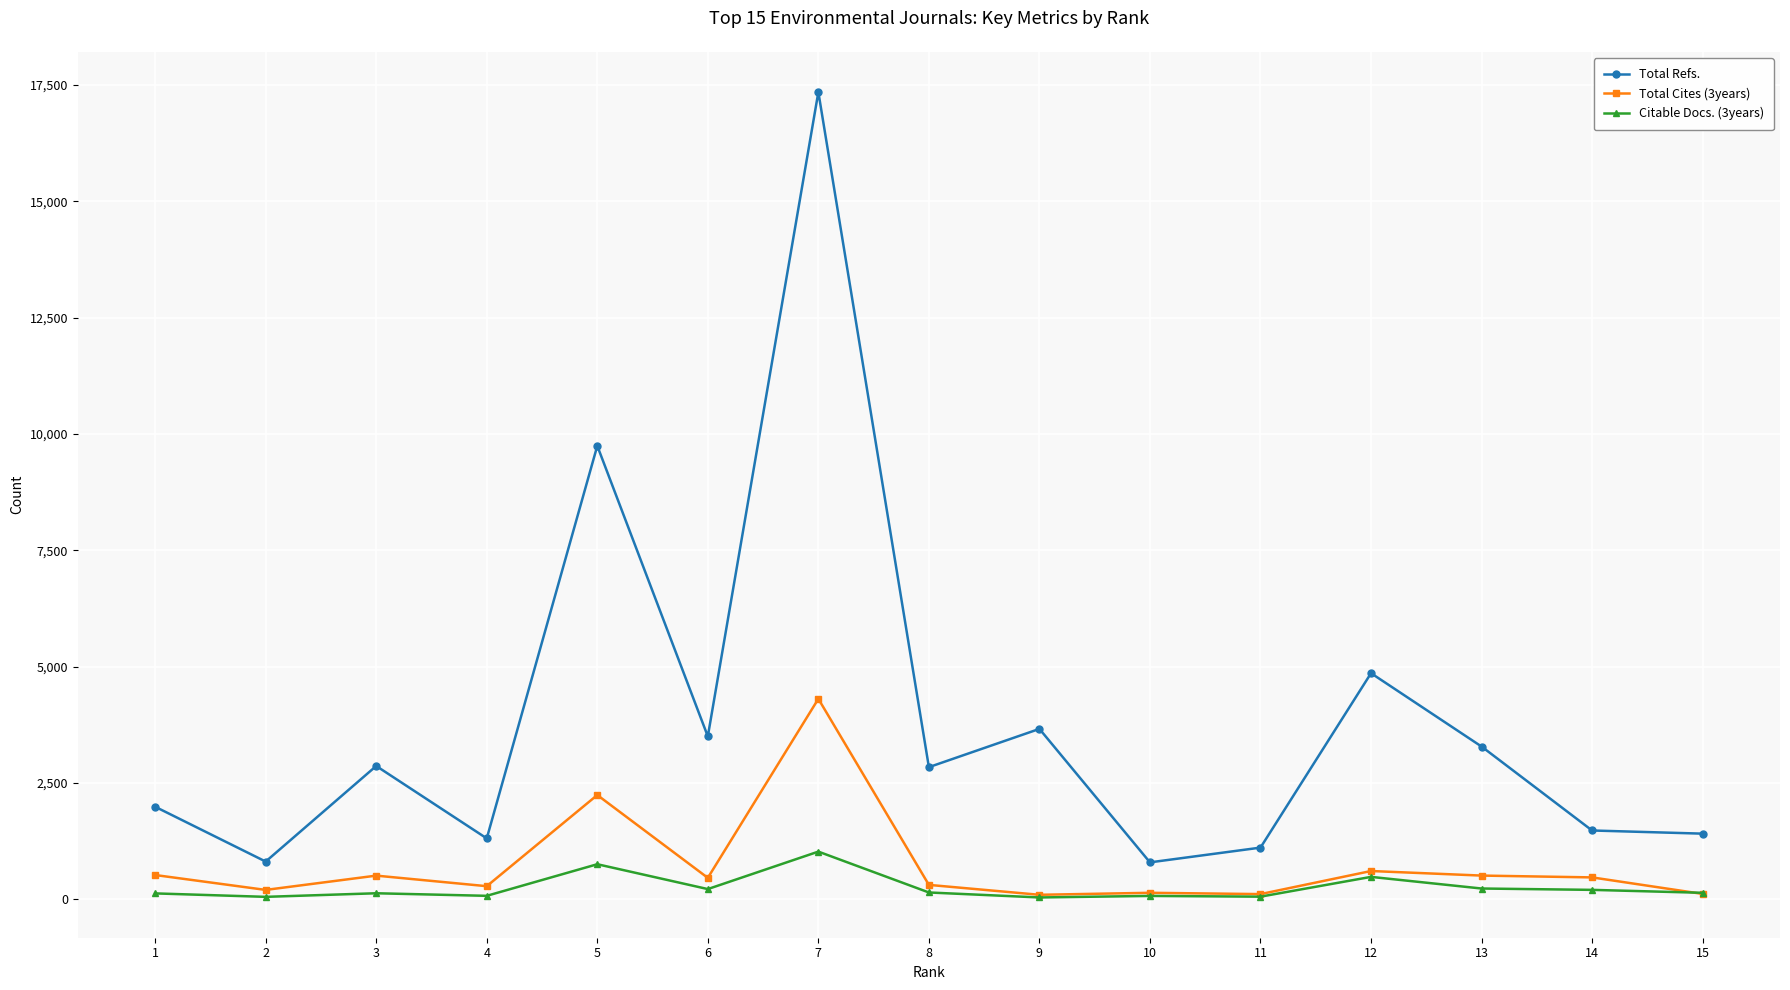

Which series has the largest total across all categories?

Total Refs.